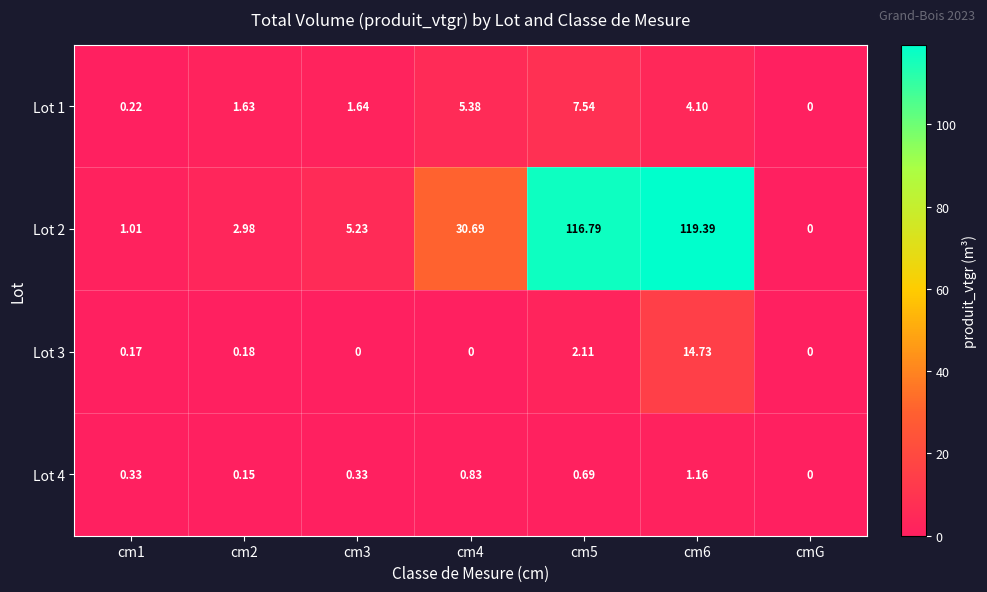

Which category has the lowest value in the Lot 2 series?

cmG